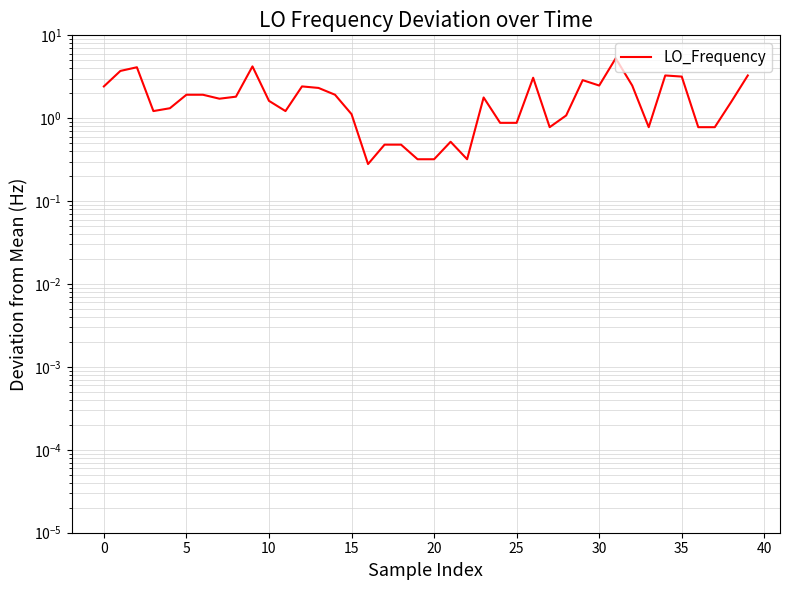

What is the maximum value shown in the chart?

5.3